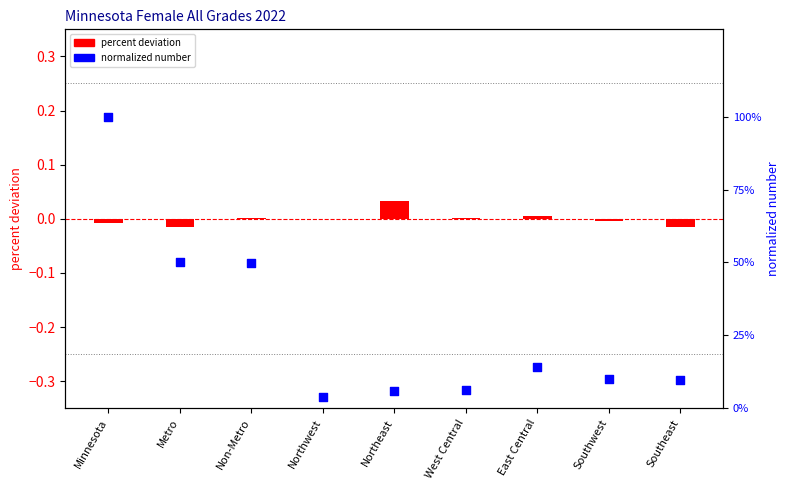

Which series has the largest total across all categories?

normalized number